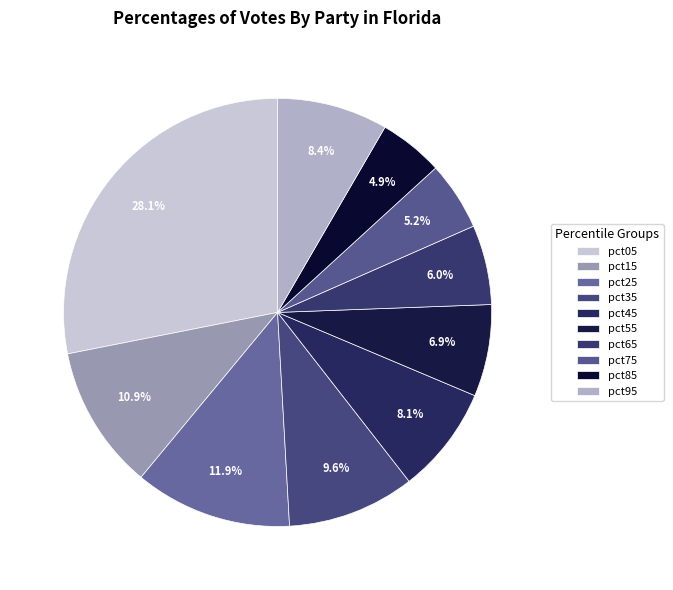

To the nearest percent, what is the average slice percentage?

10%